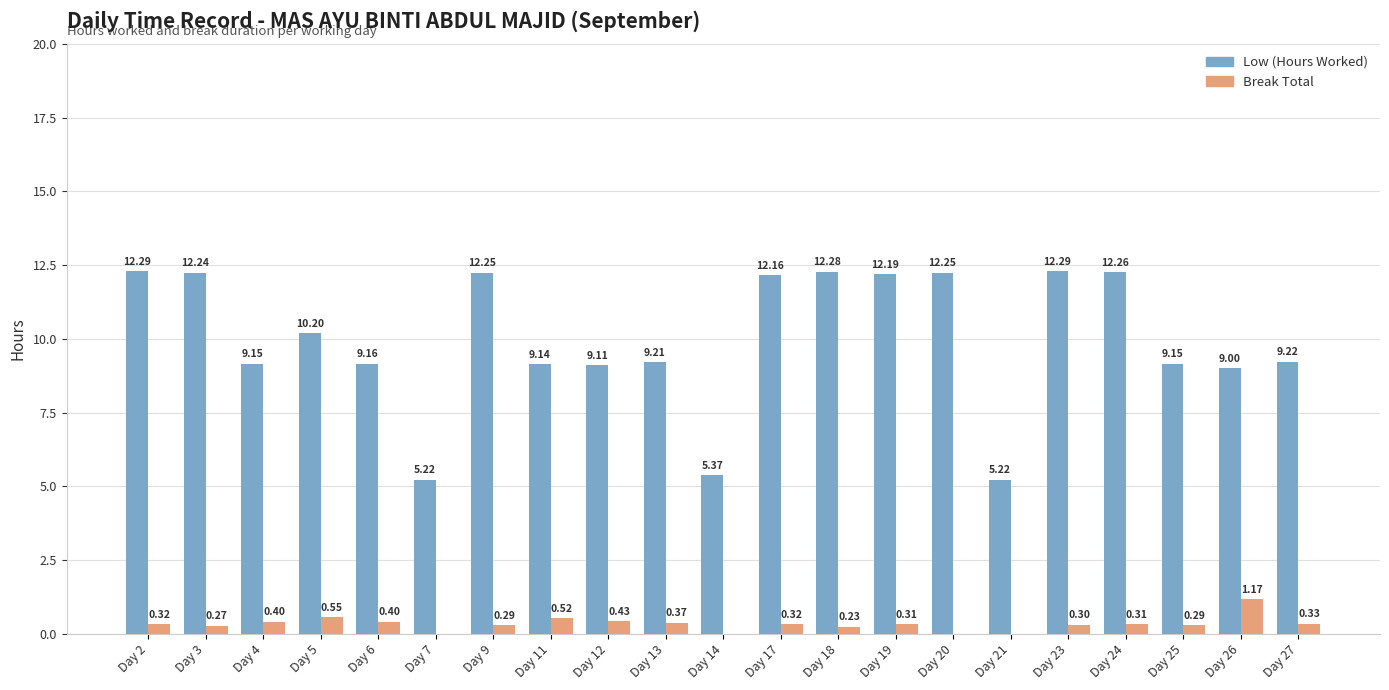

True or false: Low (Hours Worked) has a value of 5.3 at Day 2.

False